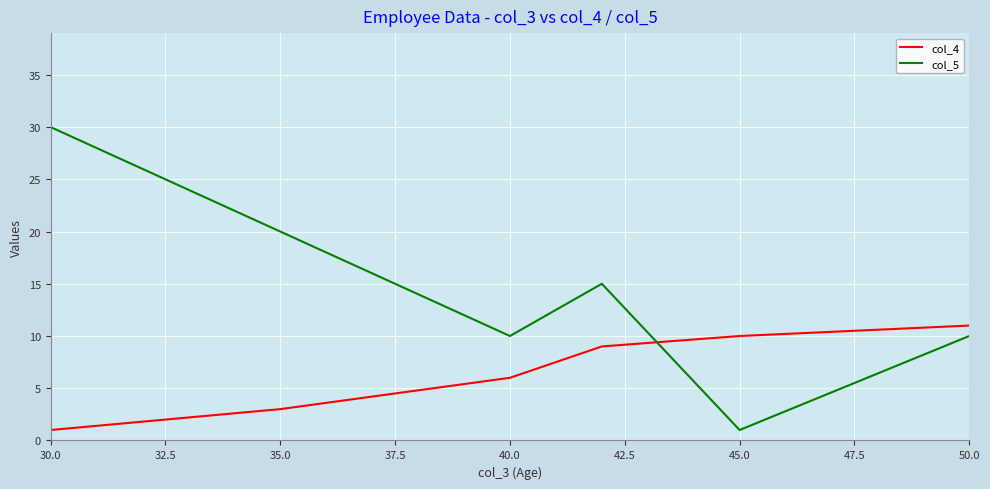

List the series in order of their overall mean, lowest first.

col_4, col_5